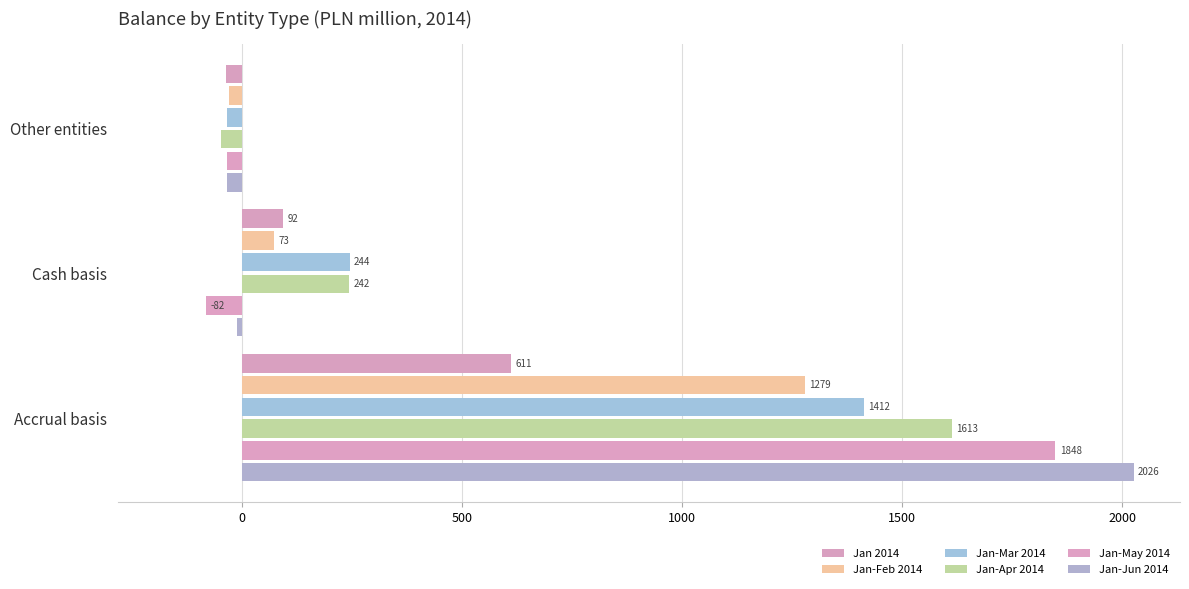

How many values in the Jan-Mar 2014 series are below 244?

1